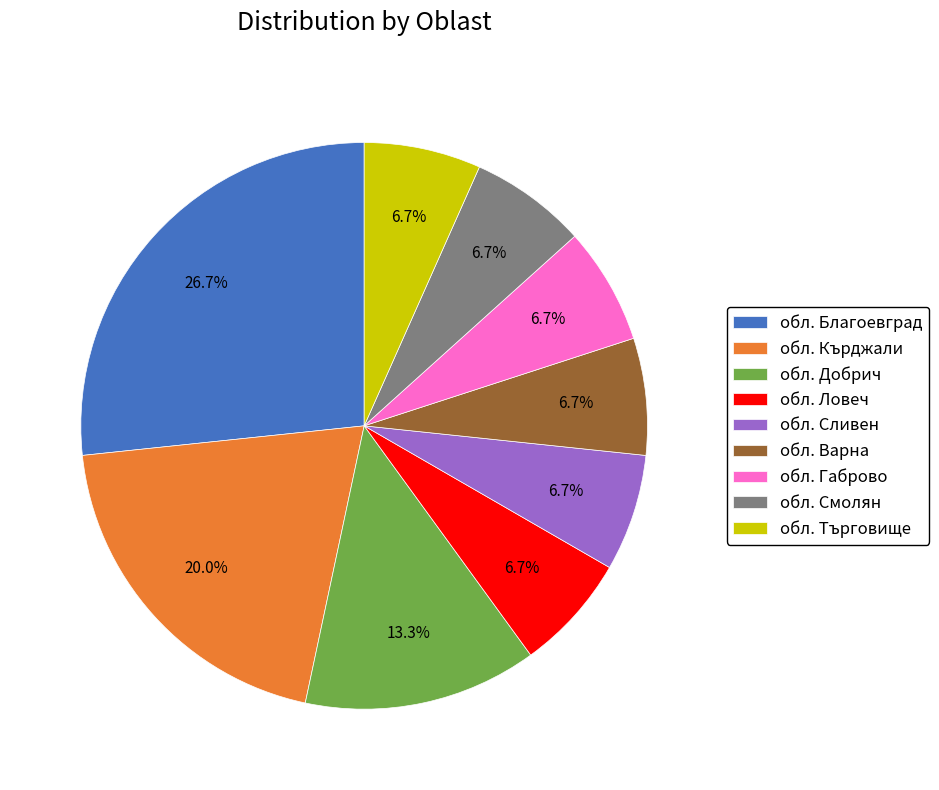

Which slice is the largest?

обл. Благоевград